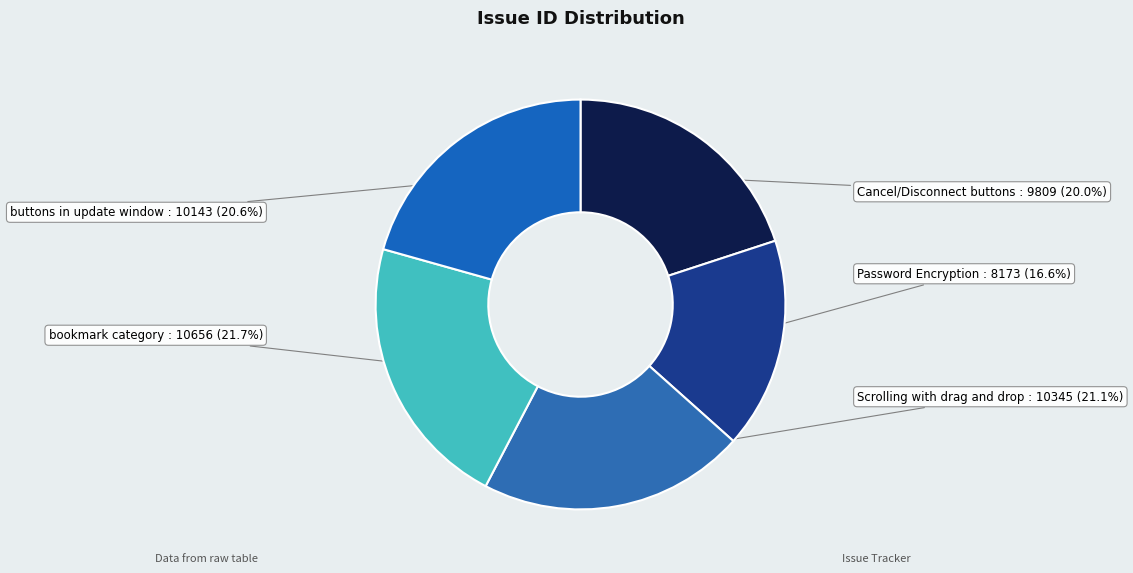

What is the largest slice in the pie chart?

bookmark category